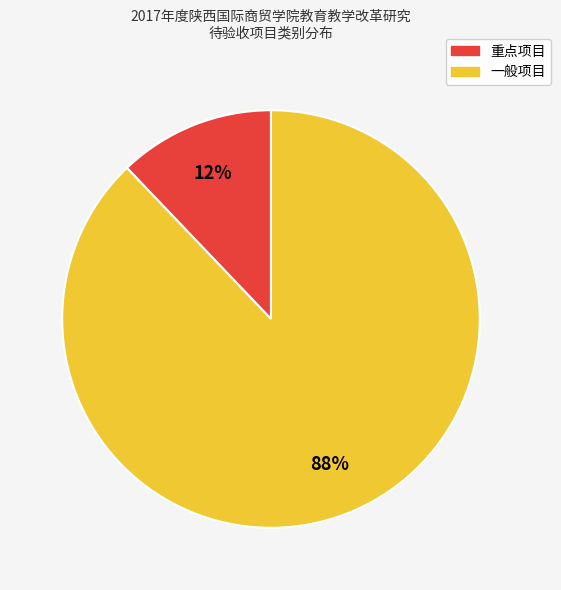

Does any single category account for the majority?

Yes